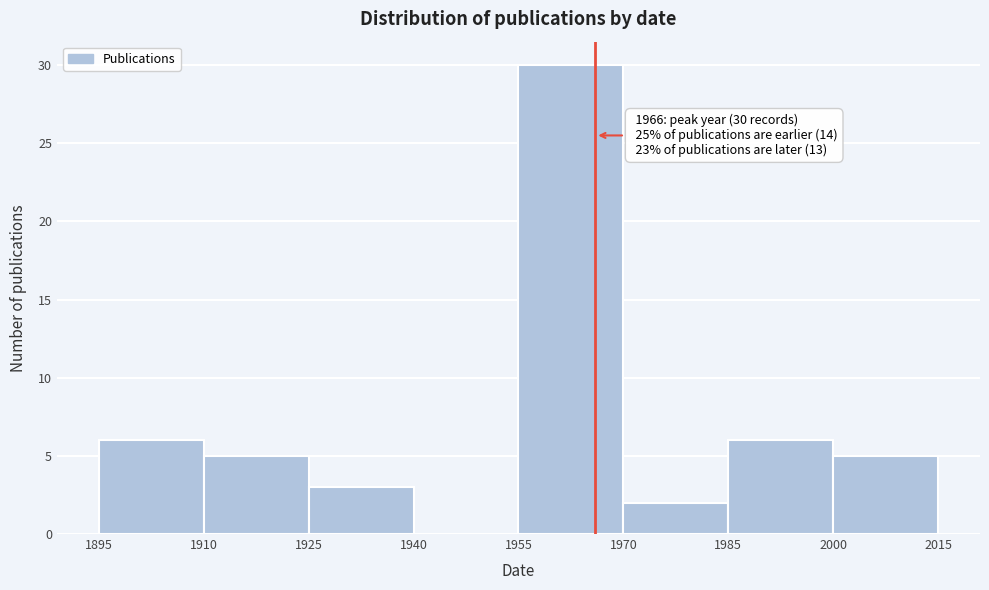

Over which range of the x-axis is the bar tallest?

1955 to 1970